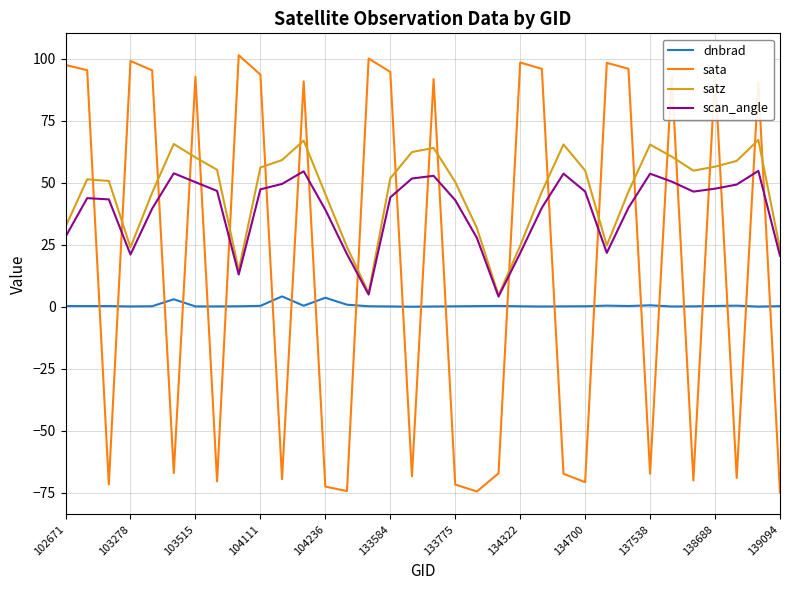

Which series has the widest spread of values?

sata